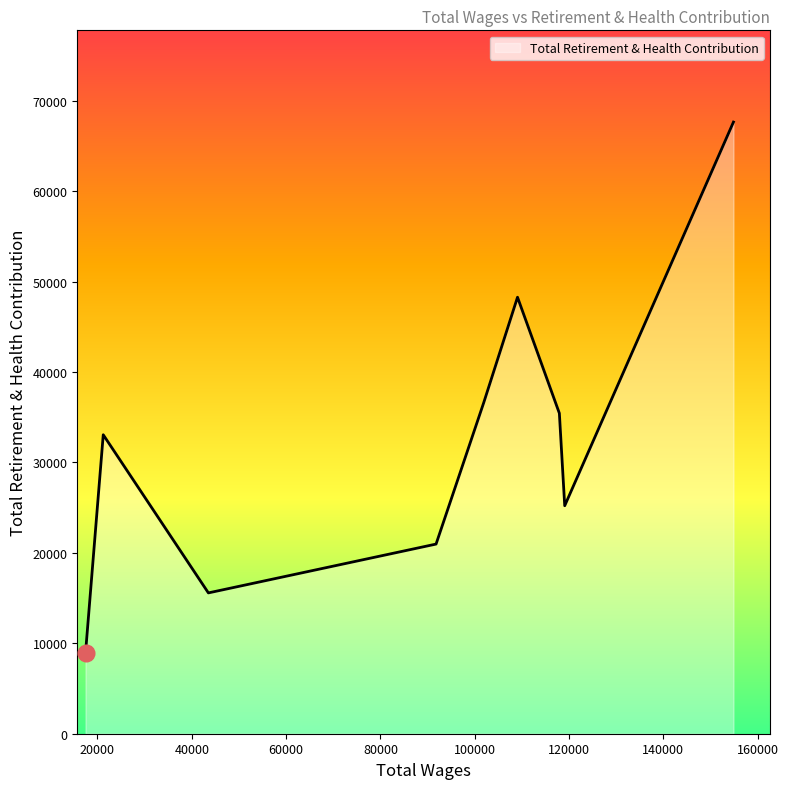

What is the sum of all values?

291729